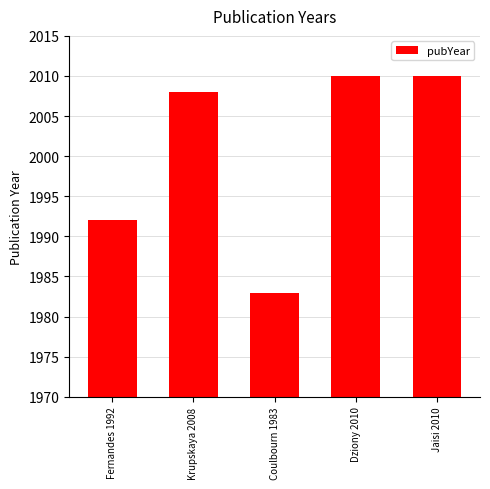

The chart shows a value of 1983 at Coulbourn 1983. True or false?

True